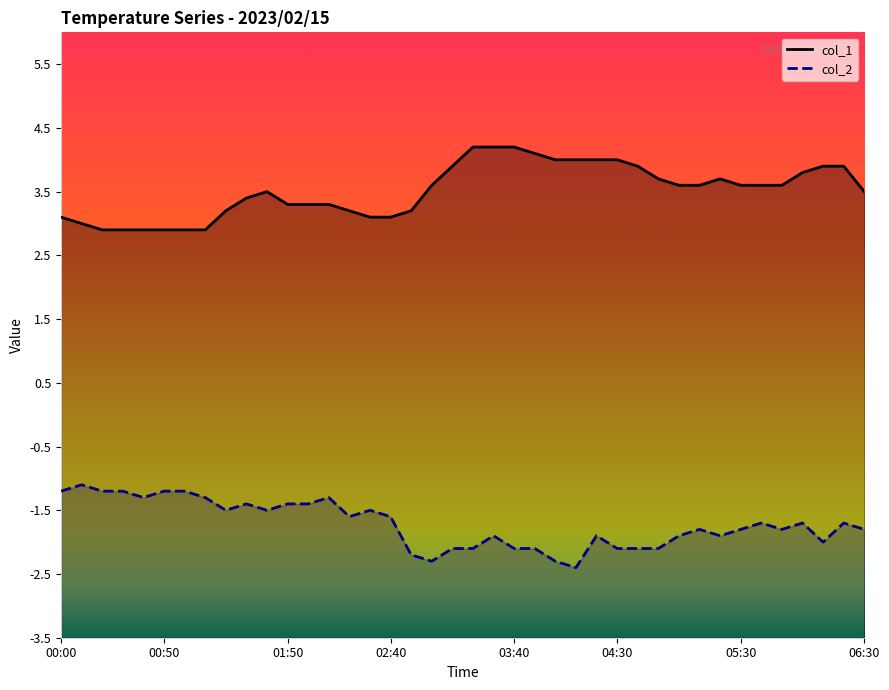

What is the label of the 5th point from the left?

03:40